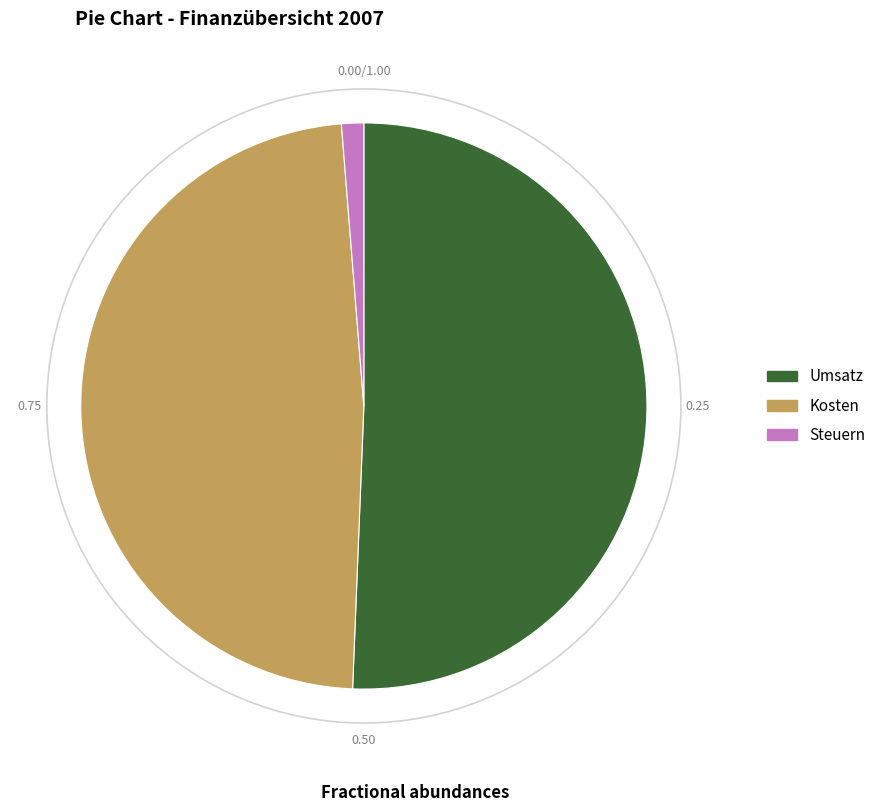

What is the largest slice in the pie chart?

Umsatz